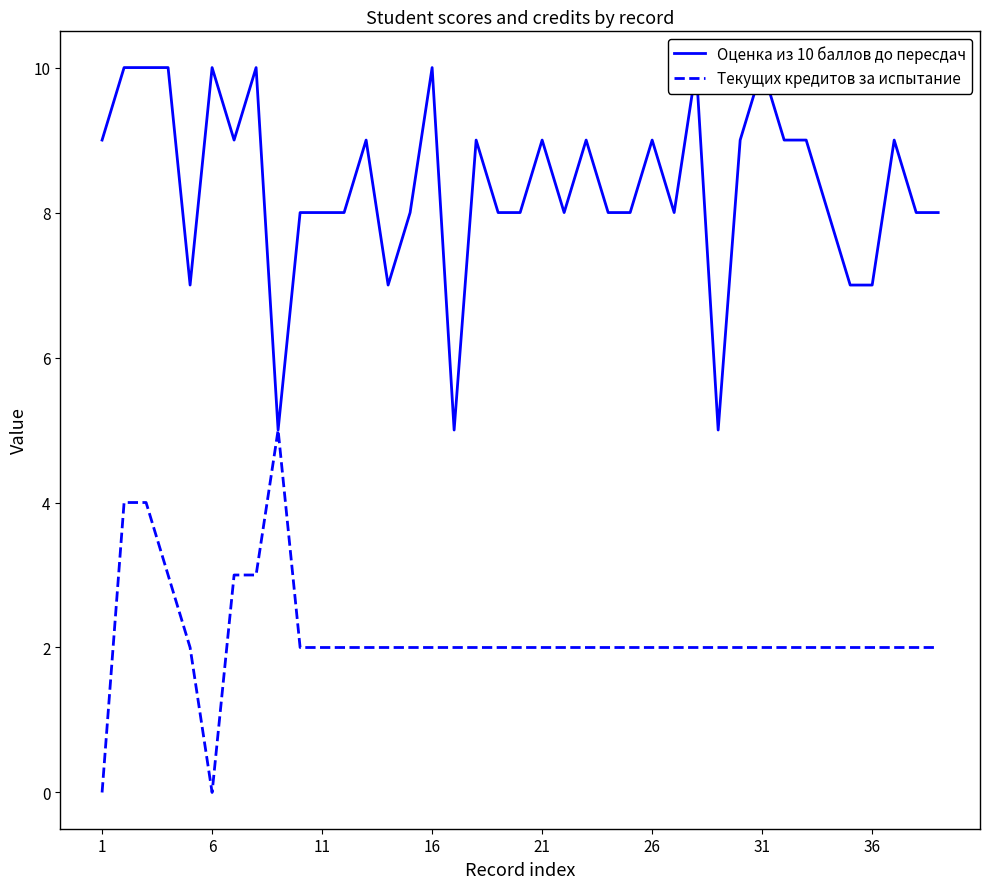

True or false: Текущих кредитов за испытание and Оценка из 10 баллов до пересдач cross at least once.

False